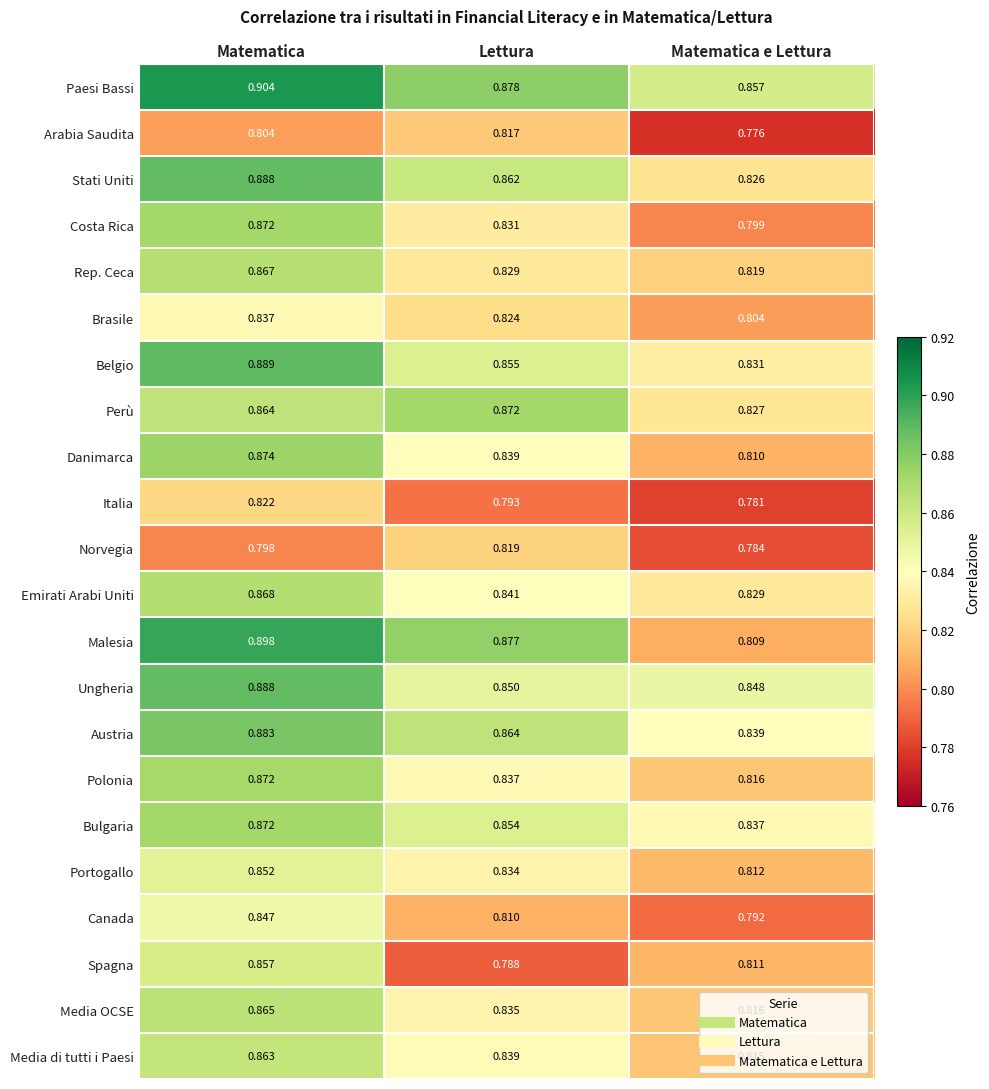

Rank the categories by Italia value from highest to lowest.

Matematica, Lettura, Matematica e Lettura